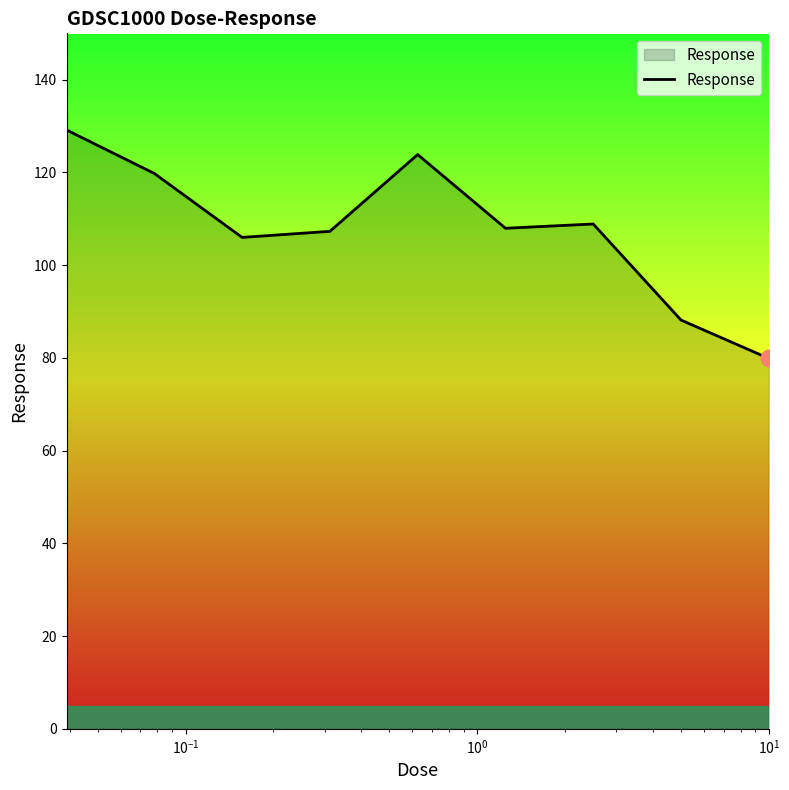

What is the greatest value displayed?

129.2